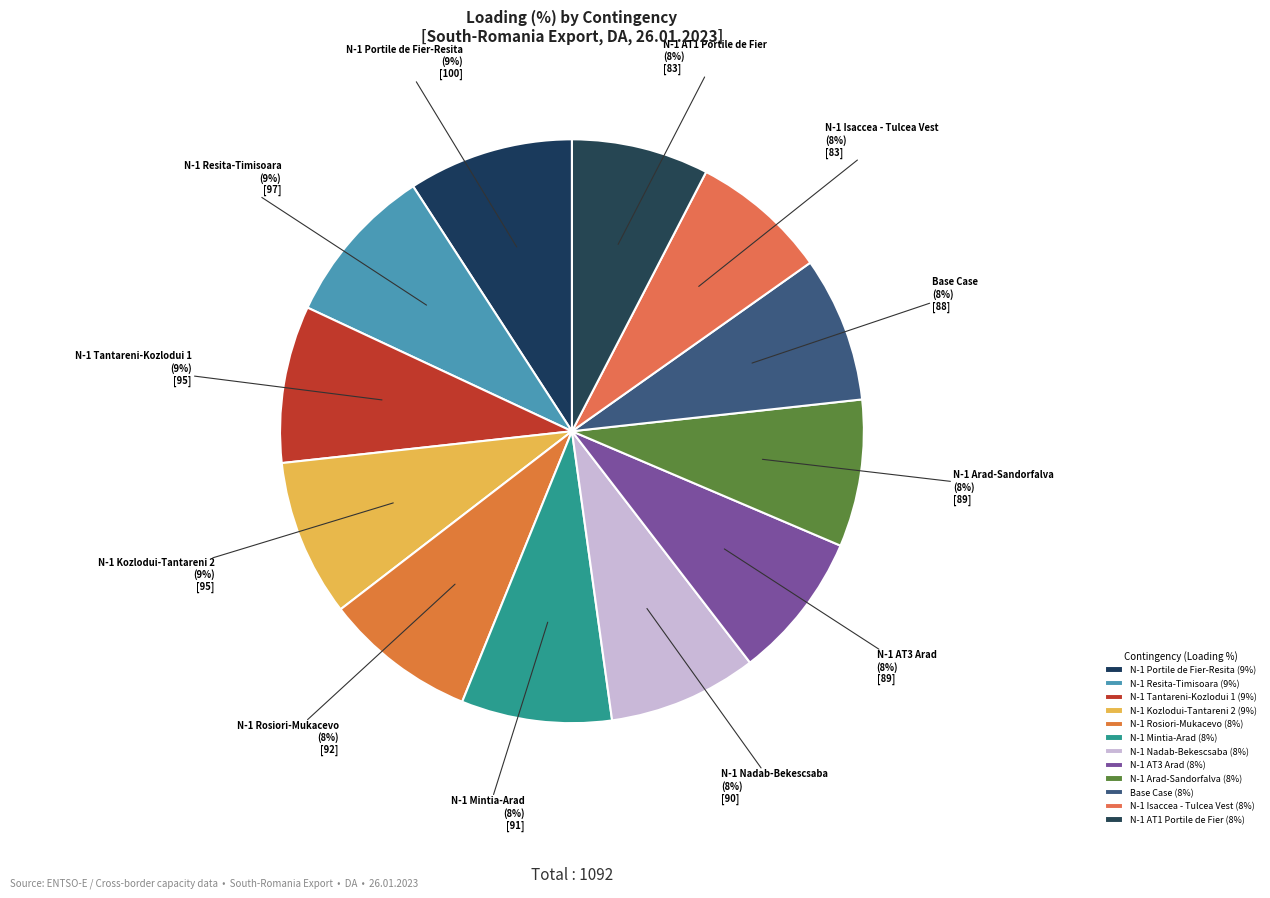

True or false: N-1 AT3 Arad accounts for 1% of the total.

False